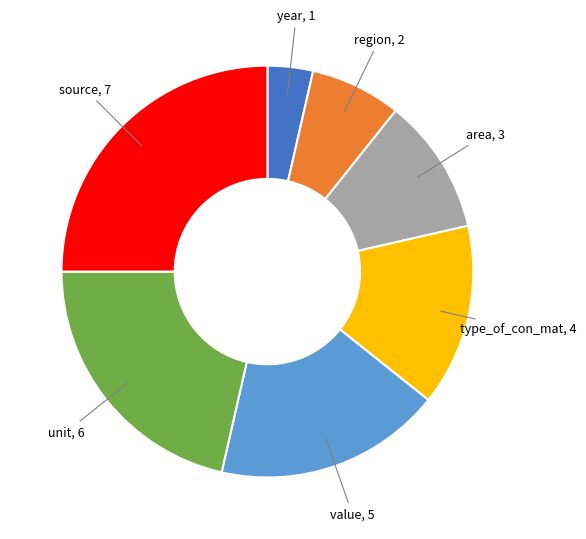

Is there any slice that represents more than half of the pie?

No